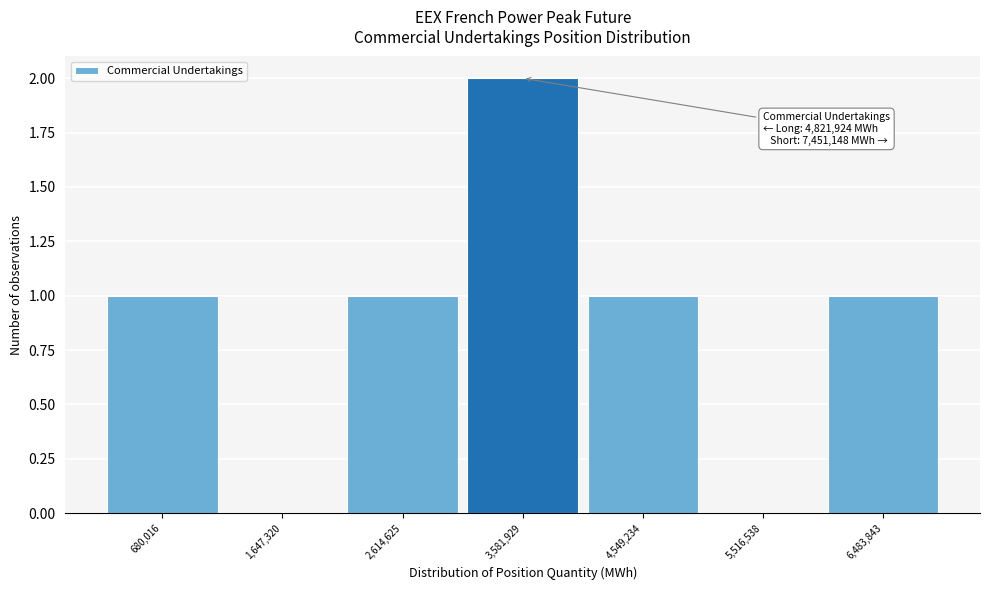

Reading right to left, extract all data points from this chart.

6,483,843=1	5,516,538=0	4,549,234=1	3,581,929=2	2,614,625=1	1,647,320=0	680,016=1